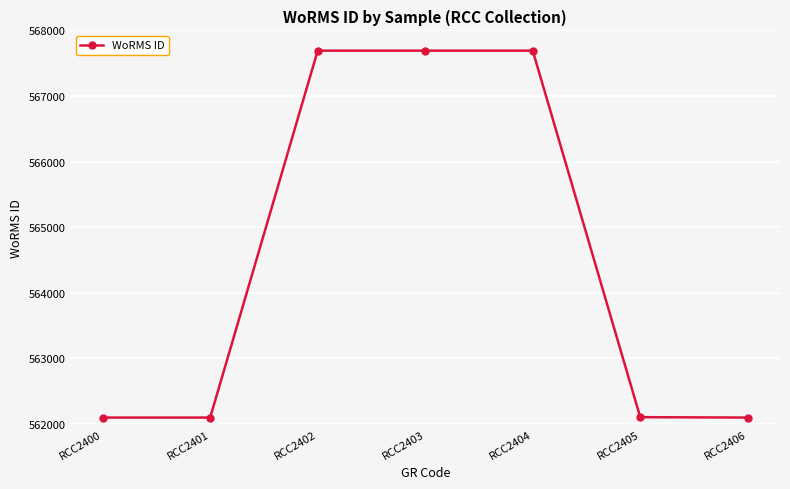

True or false: the data has more than 2 interior local peaks.

False